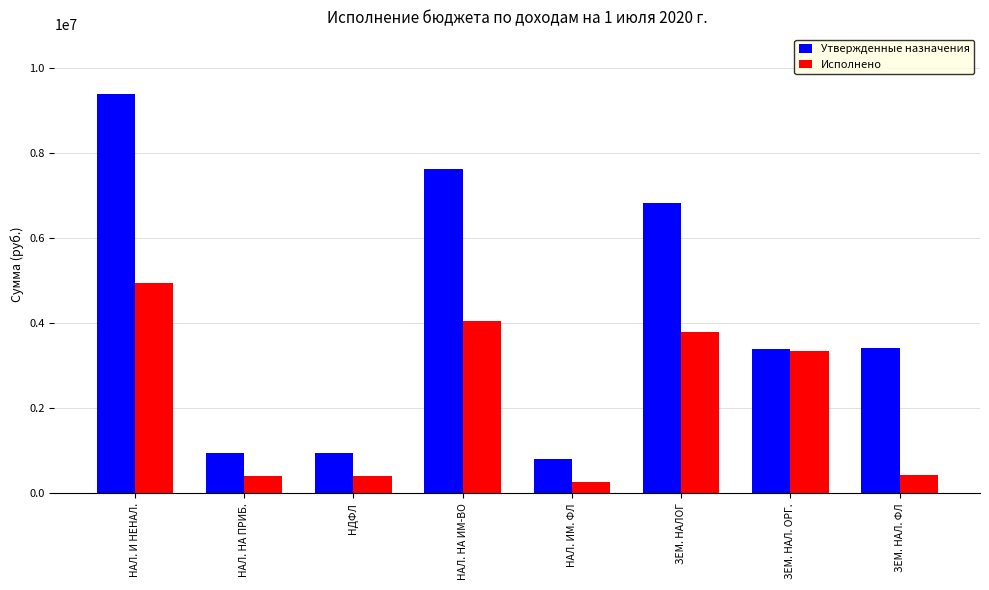

What value does the Исполнено series have at НДФЛ?

416939.2